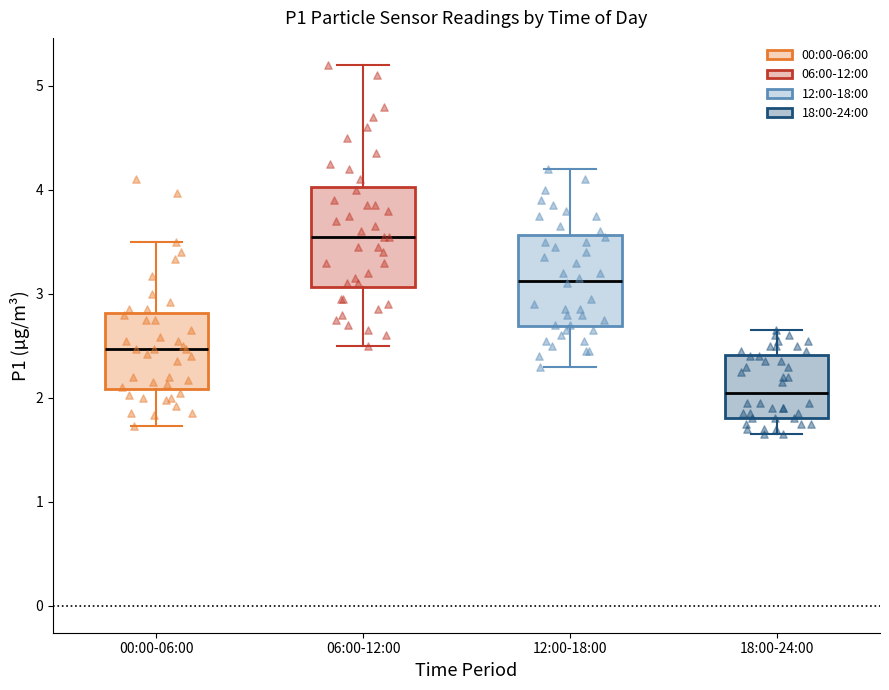

Reading left to right, read every box against the y-axis: the position of its median line, the range the box covers, and the ends of its whiskers. The values are not printed on the chart, so give them approximately, as read against the axis.

00:00-06:00: median 2.5, box 2.1 to 2.8, whiskers 1.7 to 3.5
06:00-12:00: median 3.6, box 3.1 to 4.0, whiskers 2.5 to 5.2
12:00-18:00: median 3.1, box 2.7 to 3.6, whiskers 2.3 to 4.2
18:00-24:00: median 2.1, box 1.8 to 2.4, whiskers 1.7 to 2.7